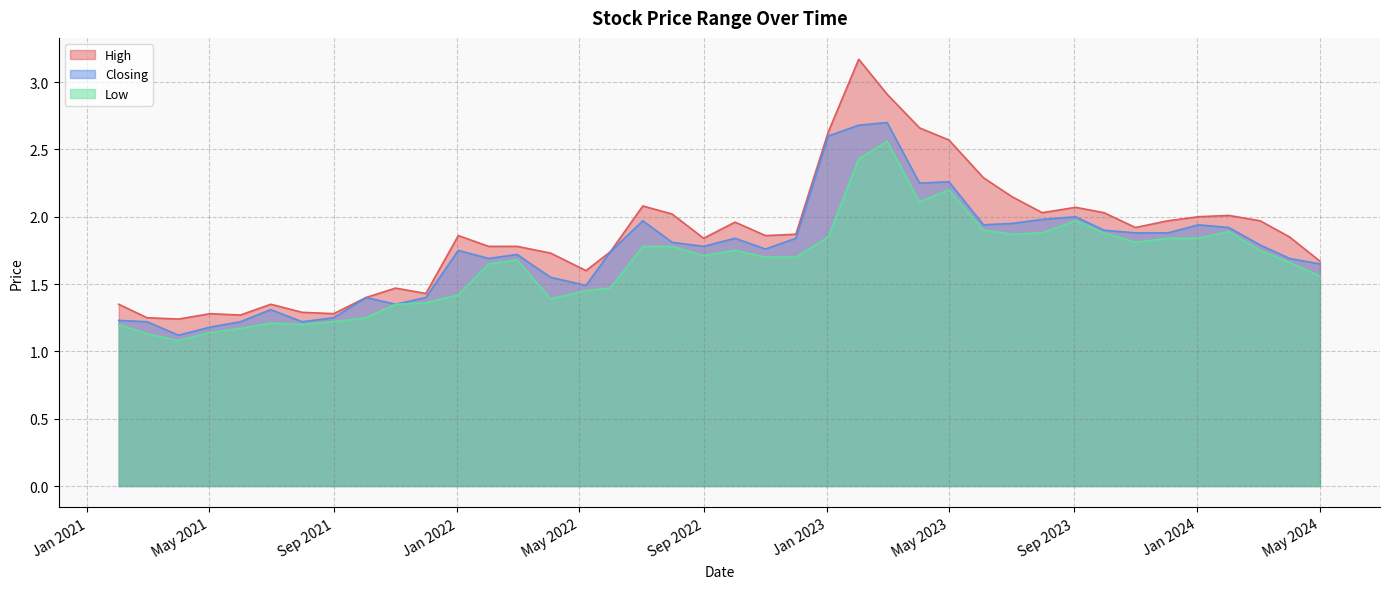

List the series in order of their peak value, highest first.

High, Closing, Low